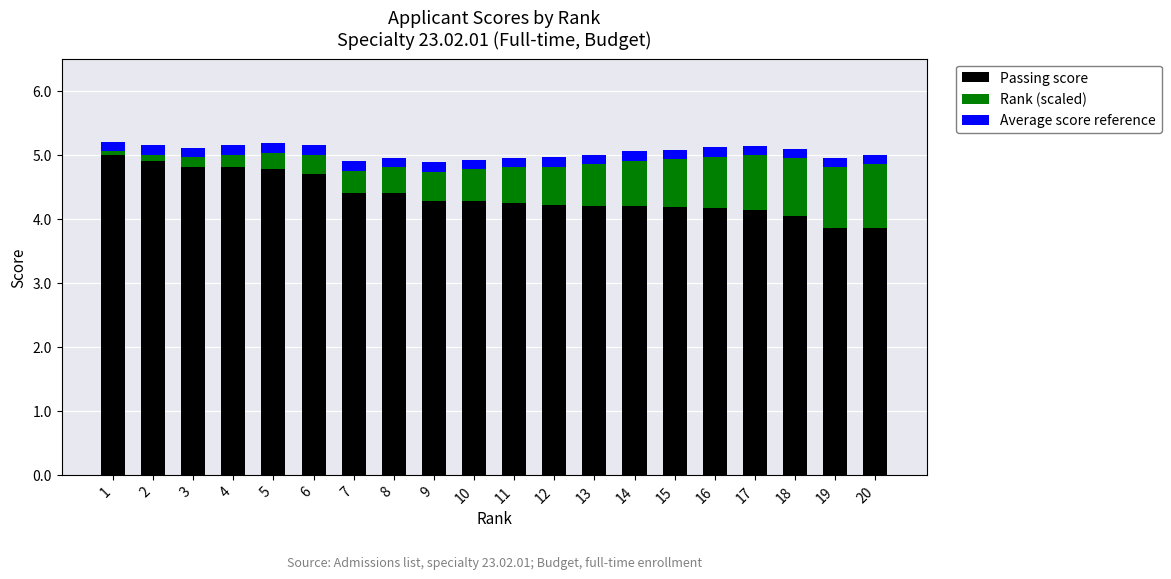

What is the minimum value for Passing score?

3.9